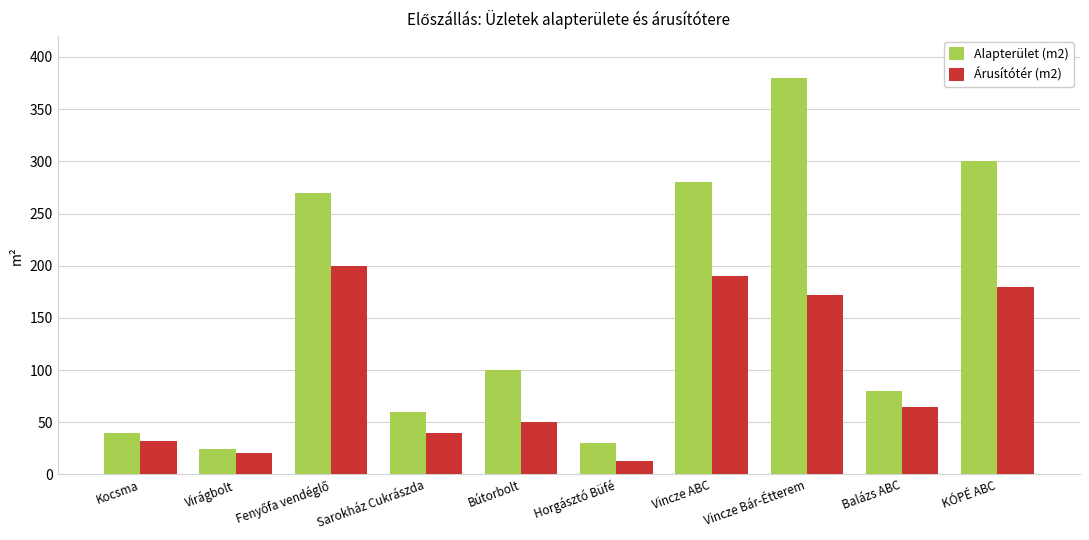

What is the label of the 4th bar from the left?

Sarokház Cukrászda